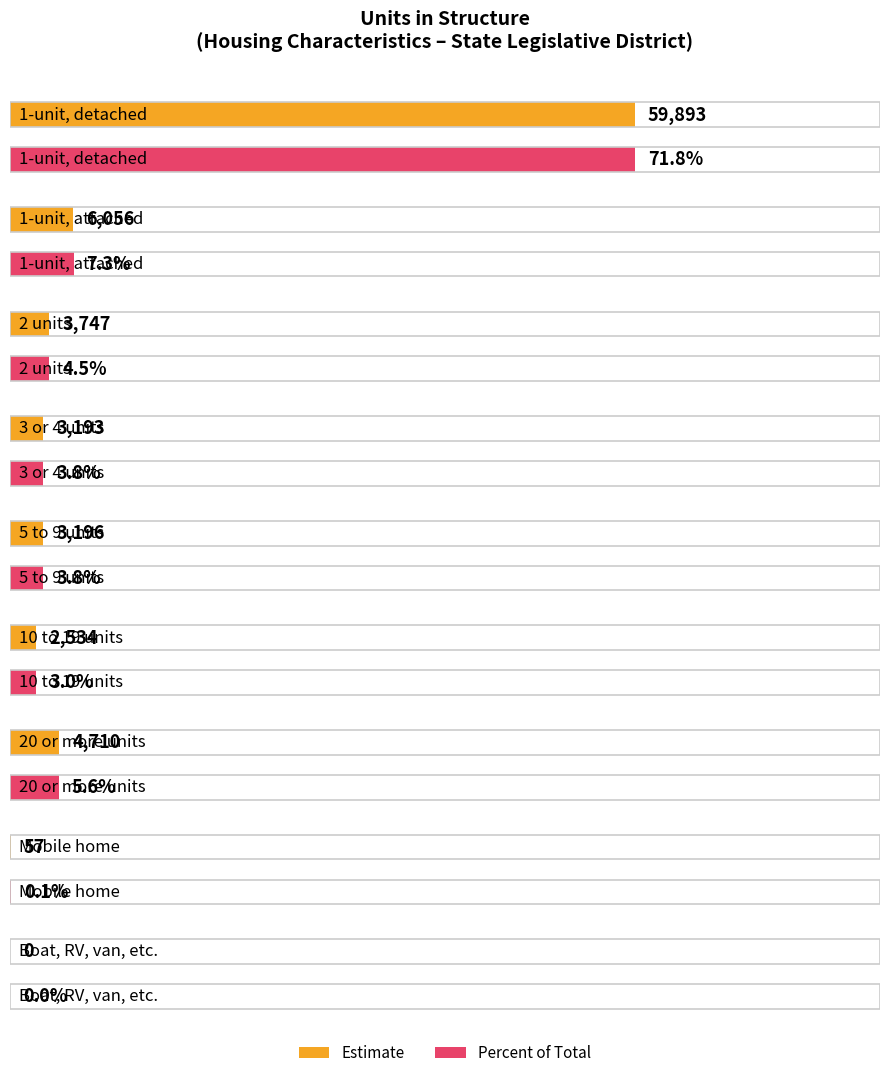

Reading left to right, list all the values displayed in this chart.

Estimate: 59893.0	6056.0	3747.0	3193.0	3196.0	2534.0	4710.0	57.0	0.0
Percent: 71.8	7.3	4.5	3.8	3.8	3.0	5.6	0.1	0.0